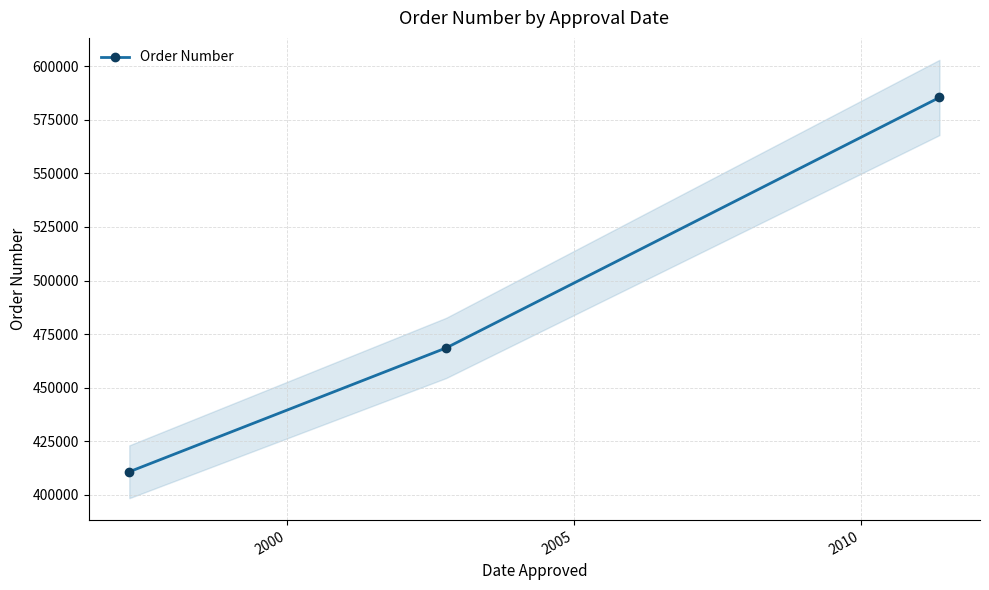

Count the values in the range 410789 to 585434.

3